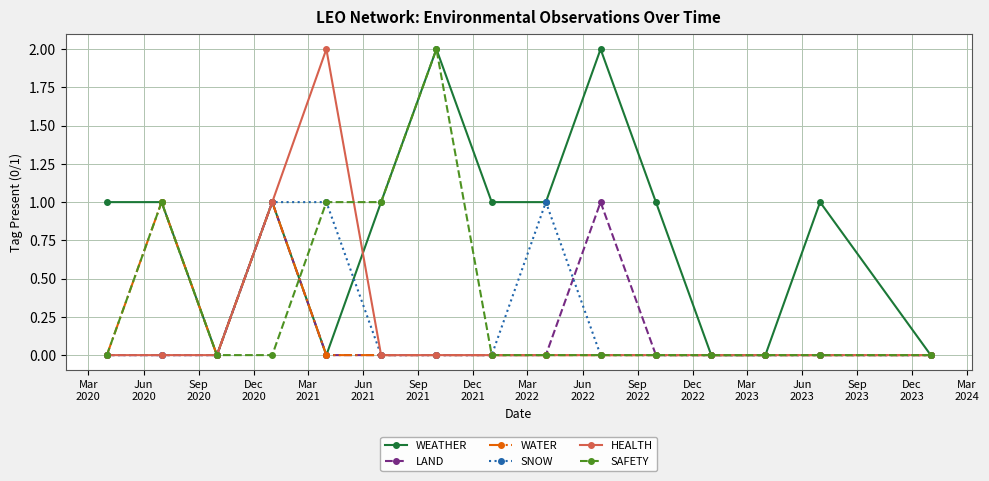

True or false: WEATHER has more than 2 interior local peaks.

True